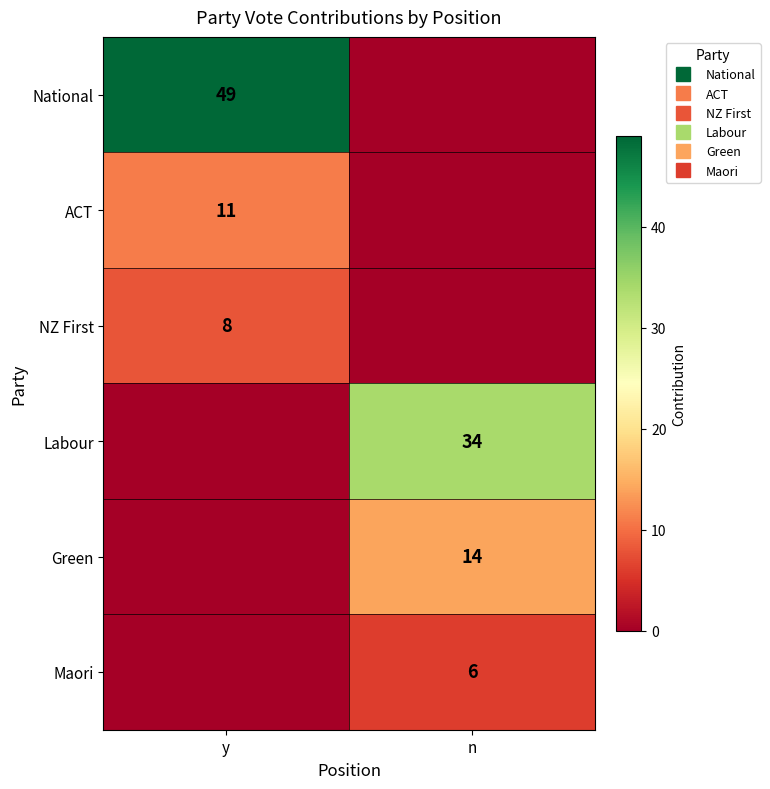

Rank the series at y from lowest to highest value.

Labour, Green, Maori, NZ First, ACT, National